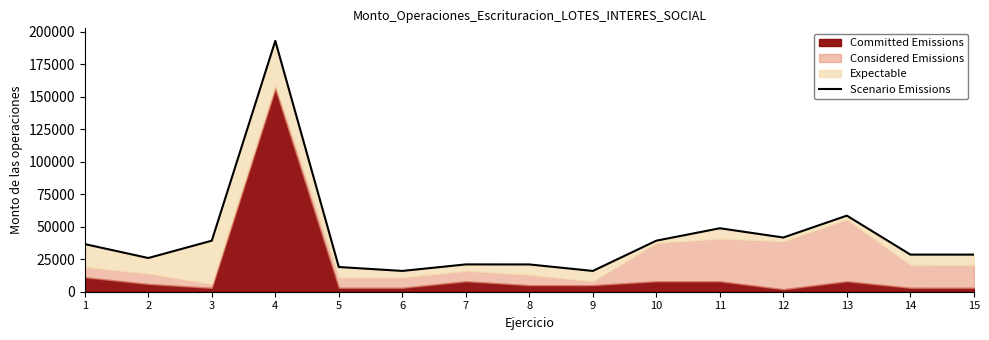

At which label does the data first exceed 28577?

1